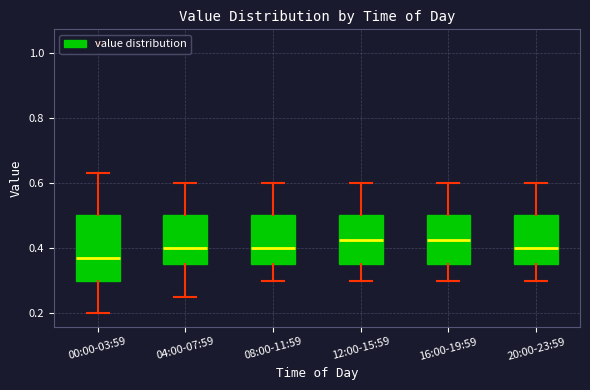

Reading left to right, transcribe this box plot: for each box, give where its median line is, the range the box spans, and where its two whiskers end, as read against the y-axis. The values are not printed on the chart, so give them approximately, as read against the axis.

00:00-03:59: median 0.38, box 0.30 to 0.50, whiskers 0.20 to 0.64
04:00-07:59: median 0.40, box 0.36 to 0.50, whiskers 0.26 to 0.60
08:00-11:59: median 0.40, box 0.36 to 0.50, whiskers 0.30 to 0.60
12:00-15:59: median 0.42, box 0.36 to 0.50, whiskers 0.30 to 0.60
16:00-19:59: median 0.42, box 0.36 to 0.50, whiskers 0.30 to 0.60
20:00-23:59: median 0.40, box 0.36 to 0.50, whiskers 0.30 to 0.60